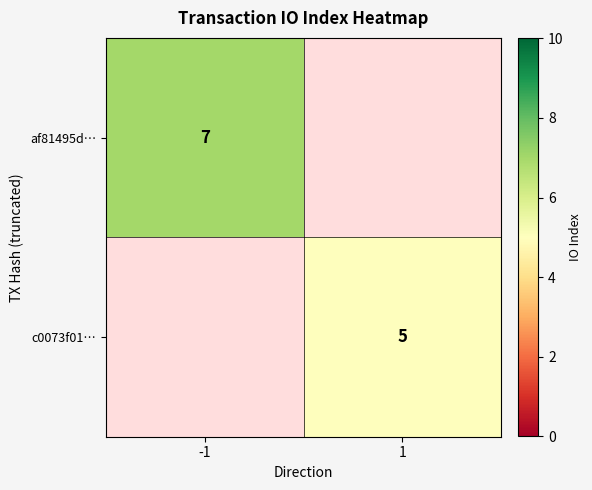

True or false: af81495d… has a value of 4 at -1.

False